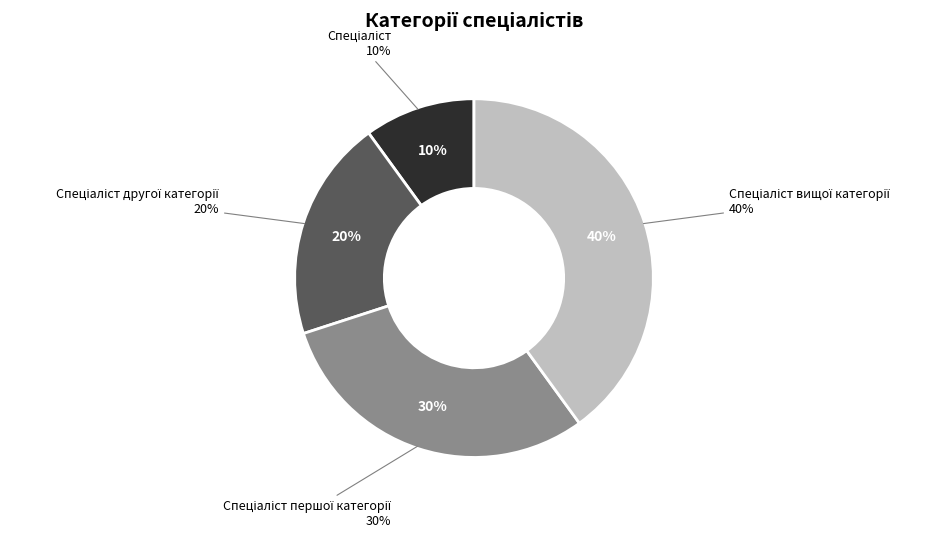

What is the total percentage of Спеціаліст першої категорії and Спеціаліст?

40.0%